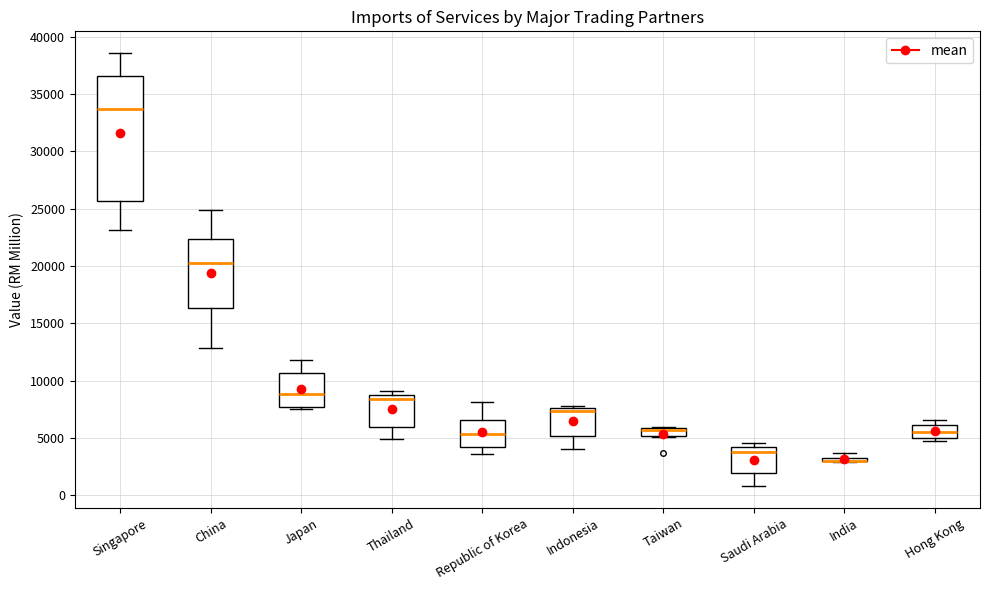

Where is the lower edge of the box for Hong Kong on the y-axis? The values are not printed on the chart, so give them approximately, as read against the axis.

5000